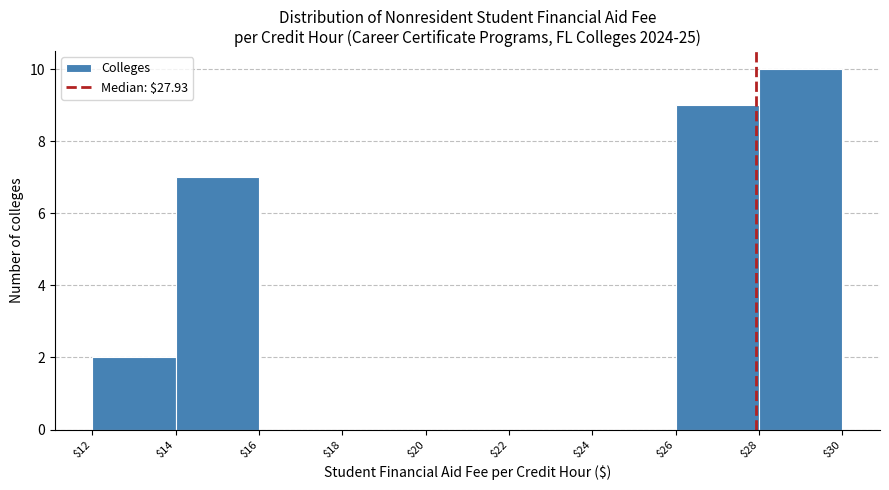

Reading left to right, list every bar in this chart as the range it spans on the x-axis followed by its height. The values are not printed on the chart, so give them approximately, as read against the axis.

$12 to $14: 2
$14 to $16: 7
$16 to $18: 0
$18 to $20: 0
$20 to $22: 0
$22 to $24: 0
$24 to $26: 0
$26 to $28: 9
$28 to $30: 10